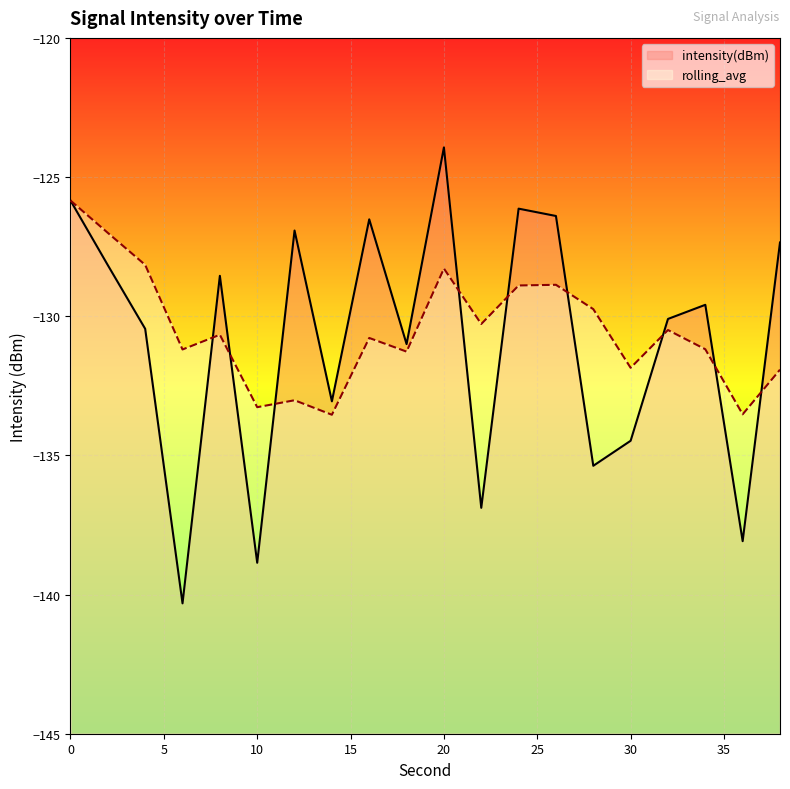

List the labels in order of value, largest first.

20, 0, 24, 26, 16, 12, 38, 2, 8, 34, 32, 4, 18, 14, 30, 28, 22, 36, 10, 6